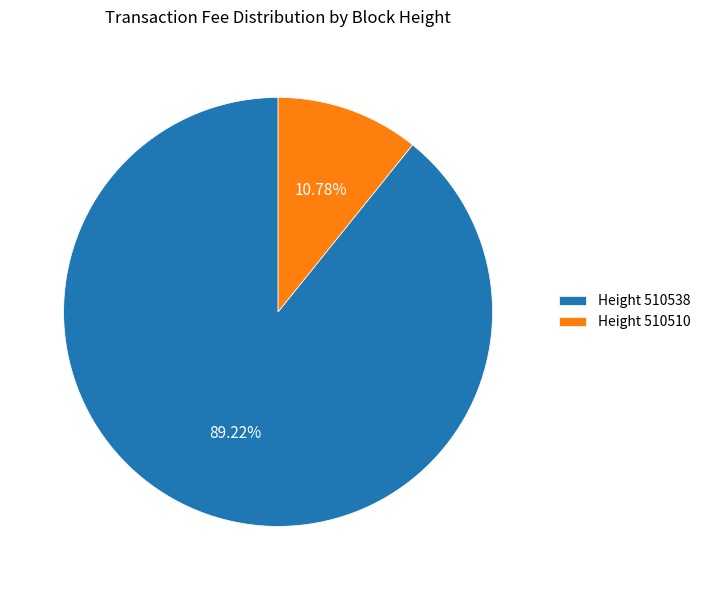

How many segments does this pie chart have?

2